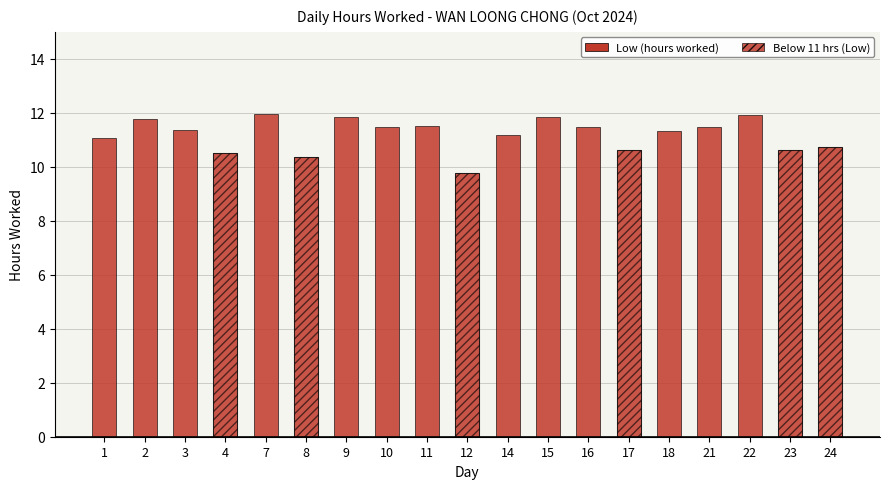

Reading left to right, what are all the values shown in this chart?

1=11.1	2=11.8	3=11.4	4=10.5	7=12.0	8=10.4	9=11.8	10=11.5	11=11.5	12=9.8	14=11.2	15=11.9	16=11.5	17=10.6	18=11.3	21=11.5	22=11.9	23=10.6	24=10.8